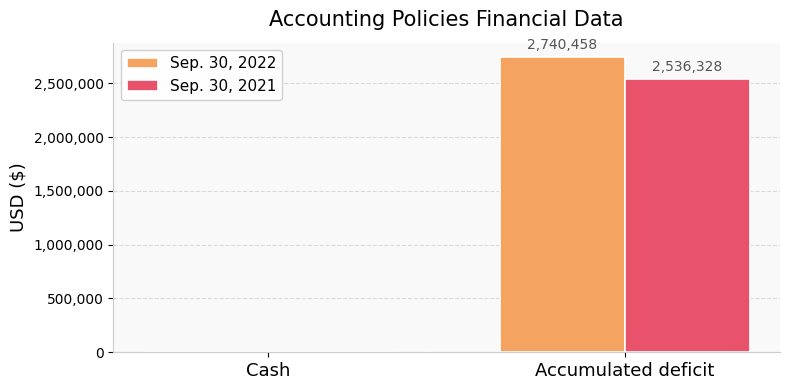

What is the sum of the Sep. 30, 2022 values at Accumulated deficit and Cash?

2740458